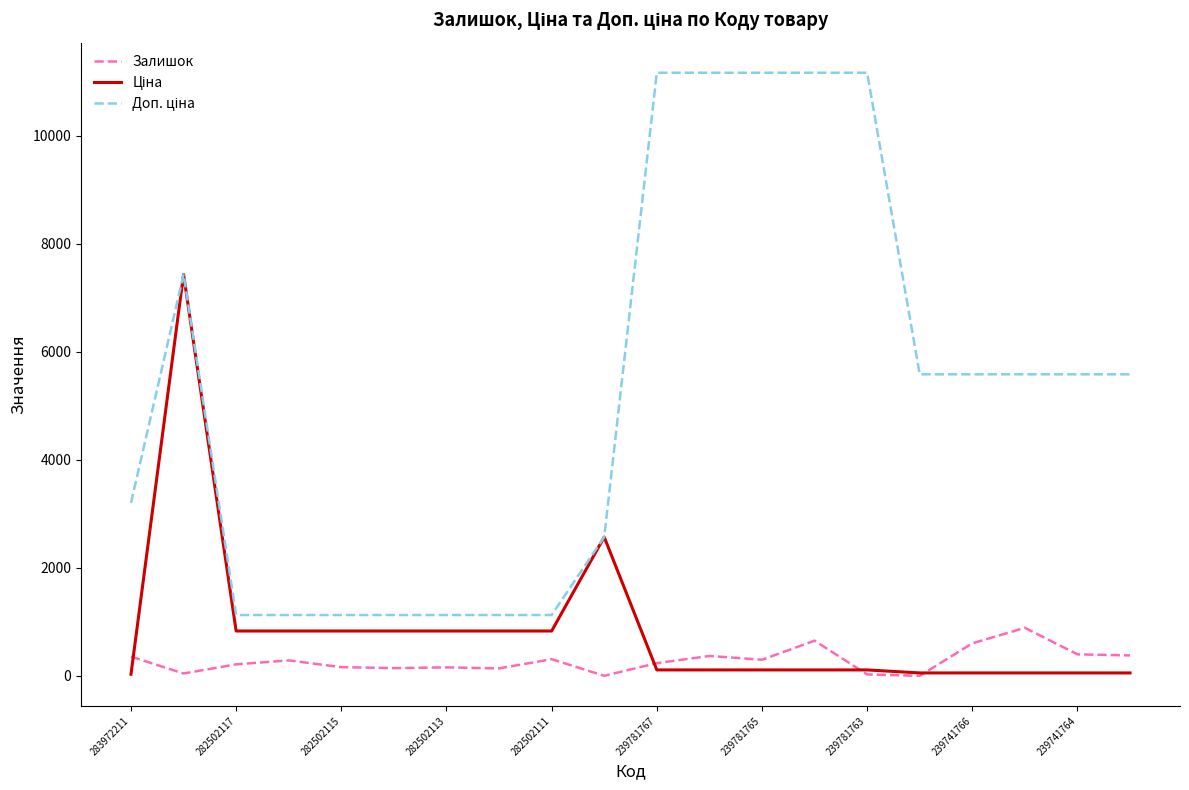

What is the maximum value shown in the chart?

11169.0